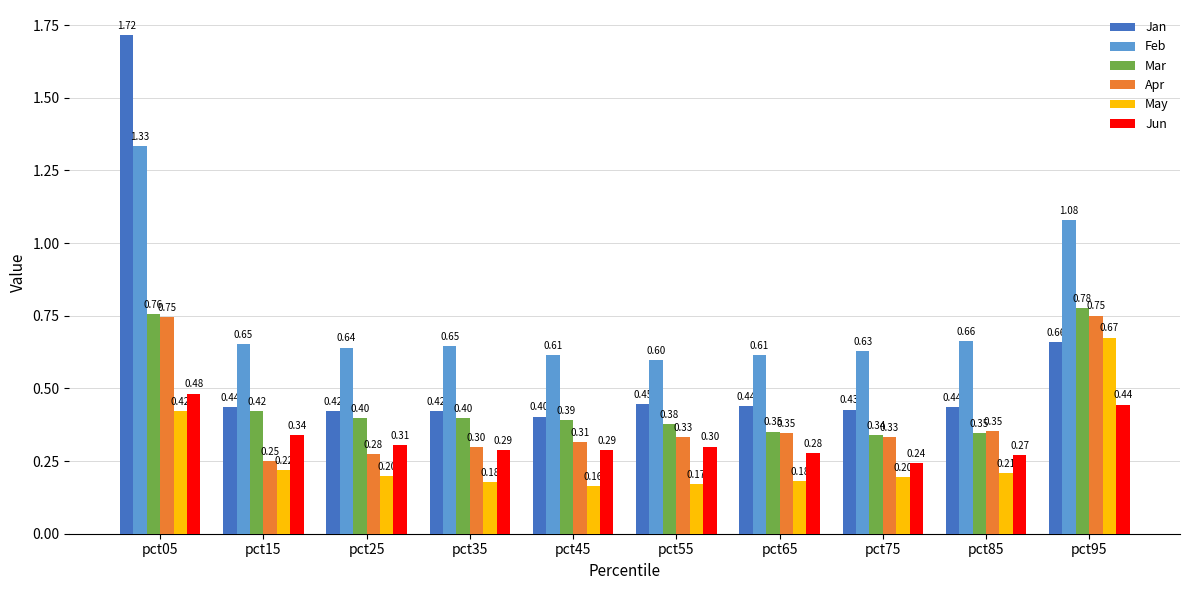

At which category is the sum across all series the highest?

pct05